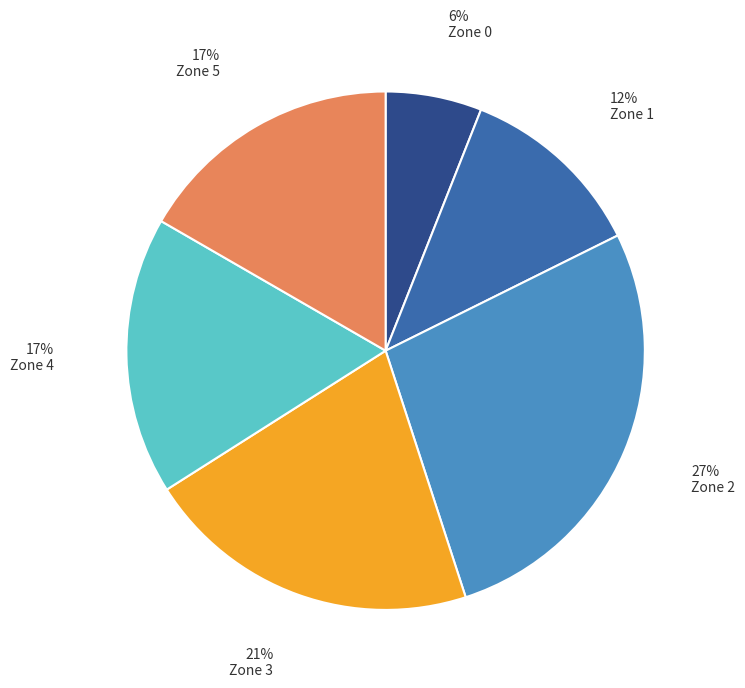

Between Zone 1 and Zone 5, which is larger?

Zone 5